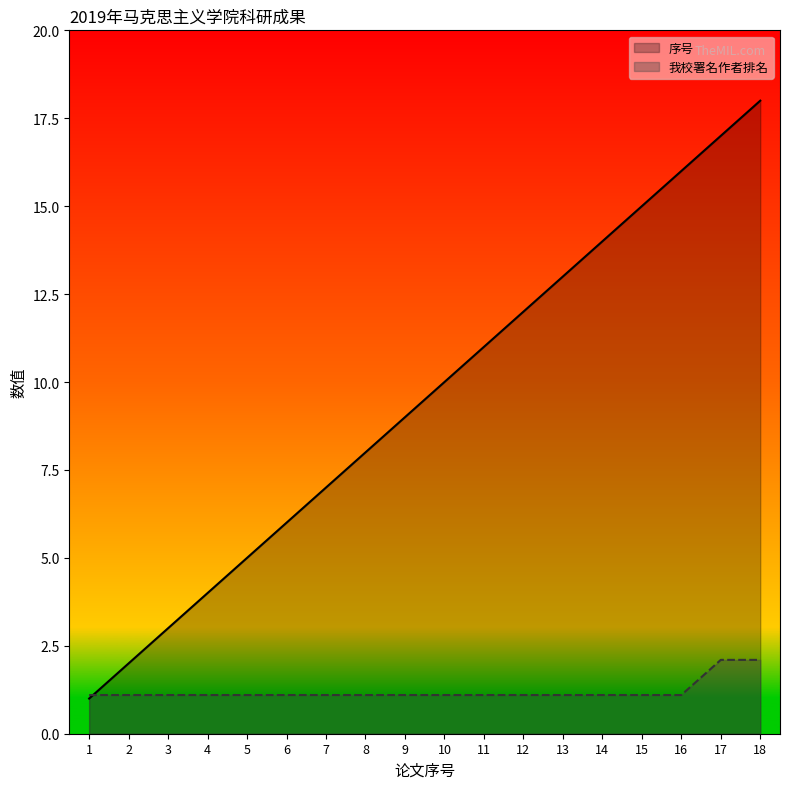

Which has a higher value, 15 or 12?

15